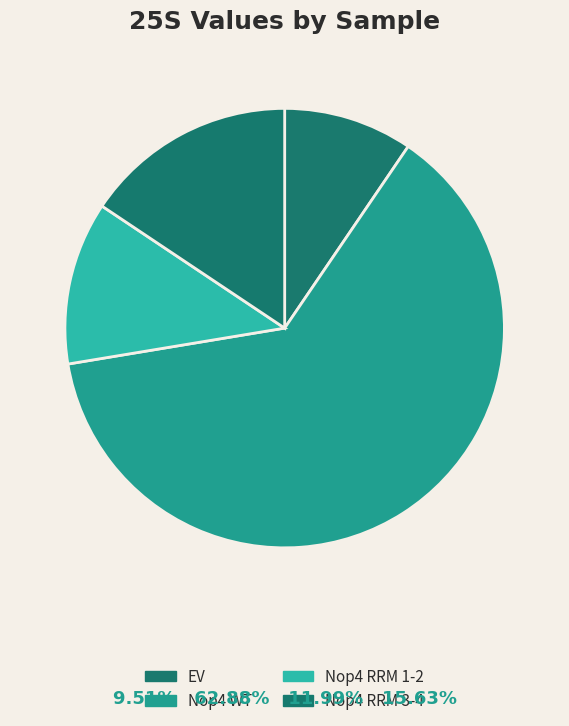

How many slices are in this pie chart?

4